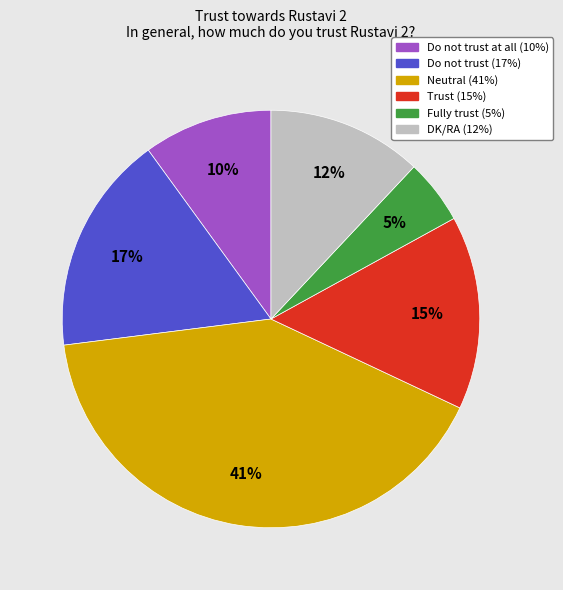

Is there any slice that represents more than half of the pie?

No